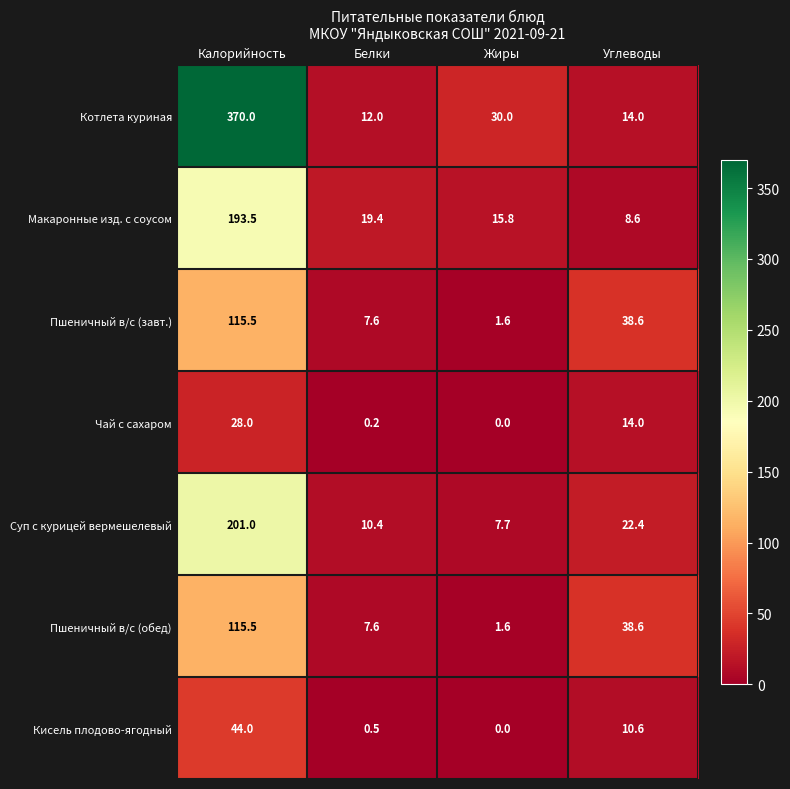

At which category is the sum across all series the highest?

Калорийность